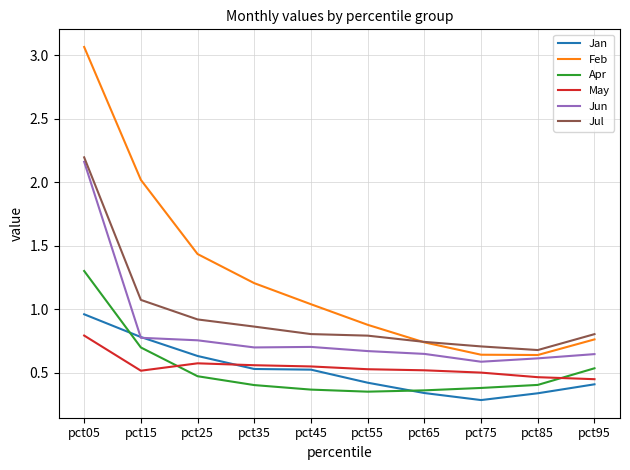

The value of Feb at pct35 is 2.1. True or false?

False